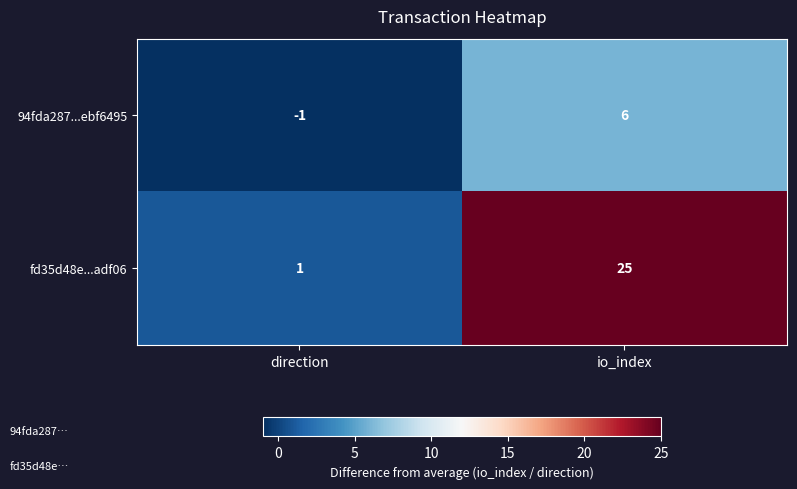

At which category is the sum across all series the highest?

io_index